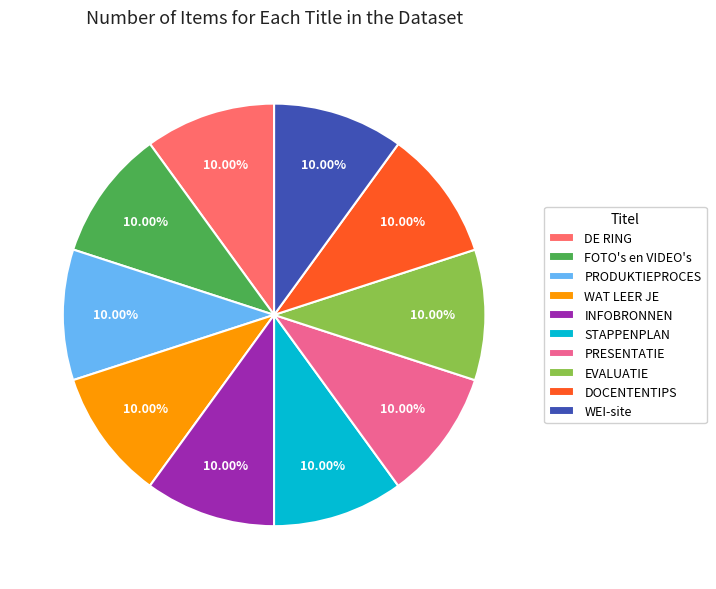

Count the number of slices in the pie.

10